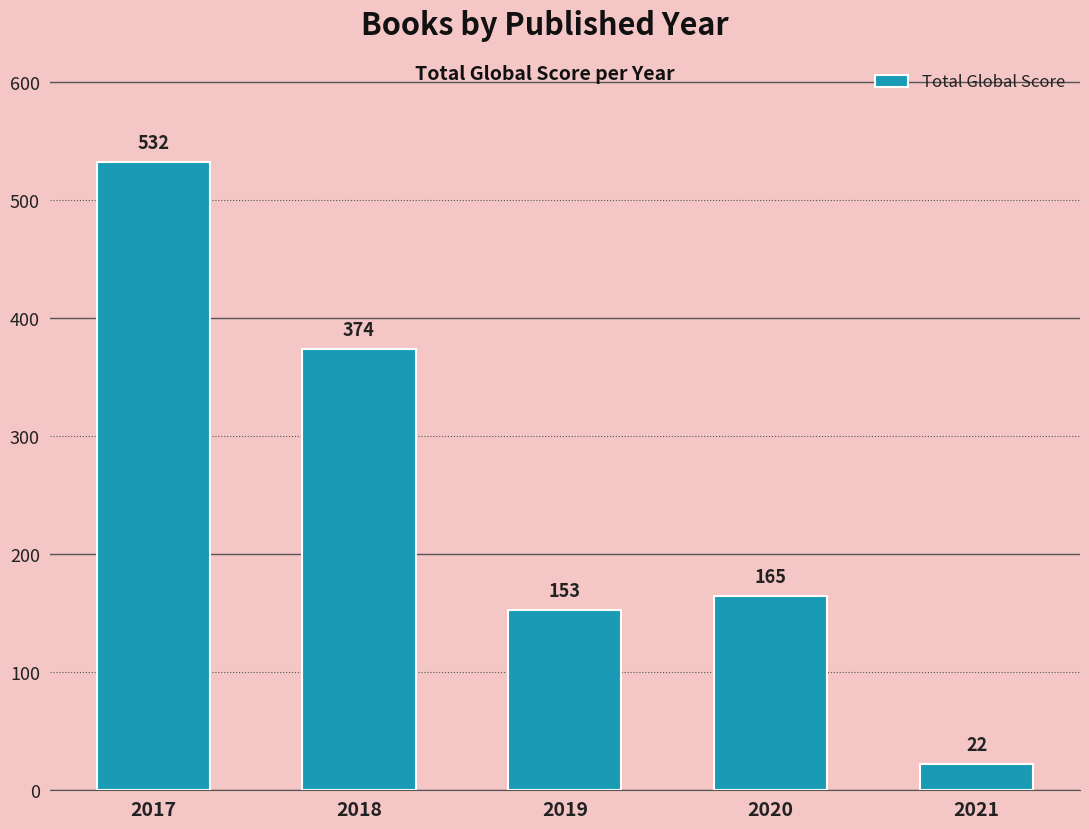

Which category has the lowest value across all series?

2021